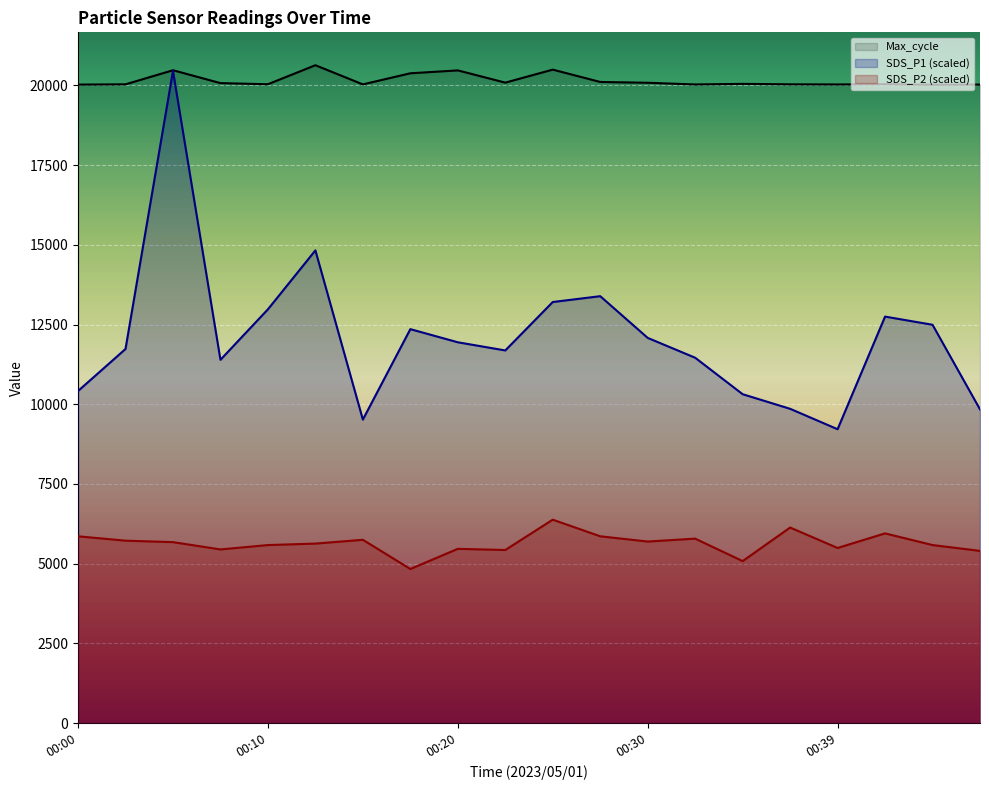

What is the minimum value shown in the chart?

4832.1